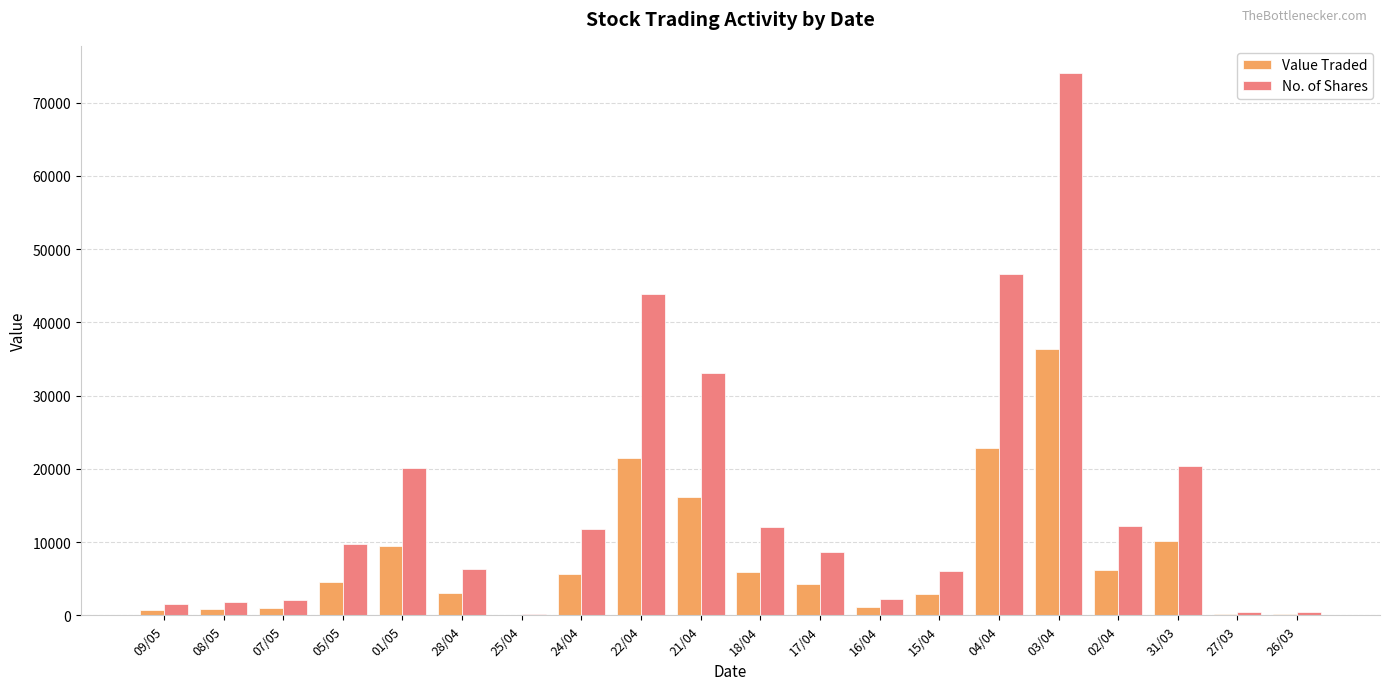

What is the maximum value shown in the chart?

74047